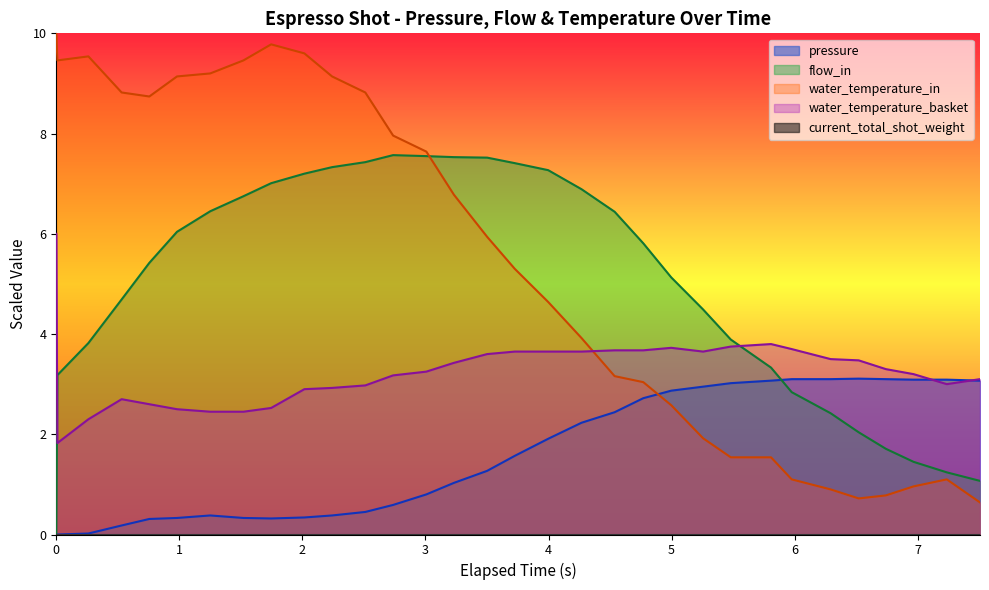

Which series has the largest total across all categories?

water_temperature_in